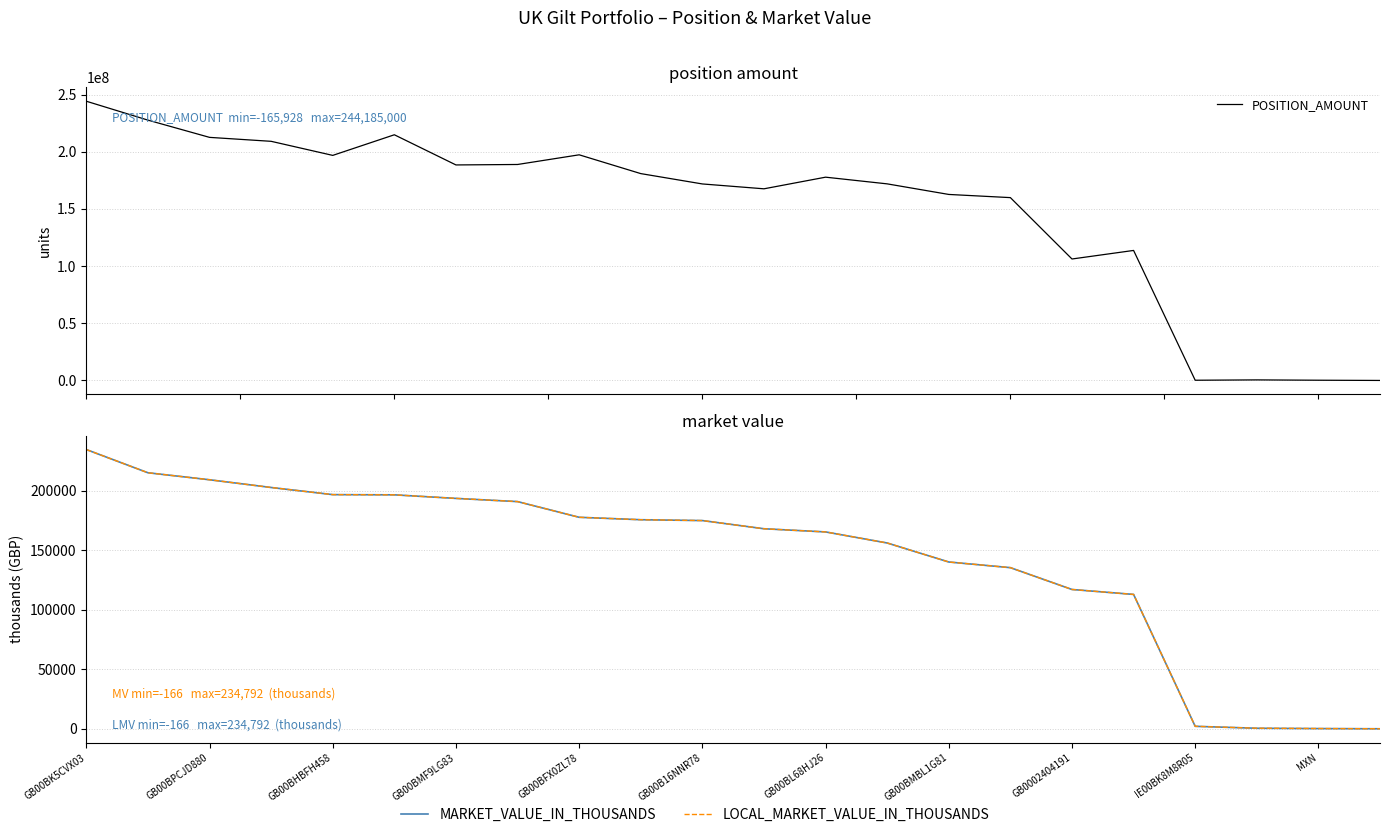

How many lines are shown in the chart?

3